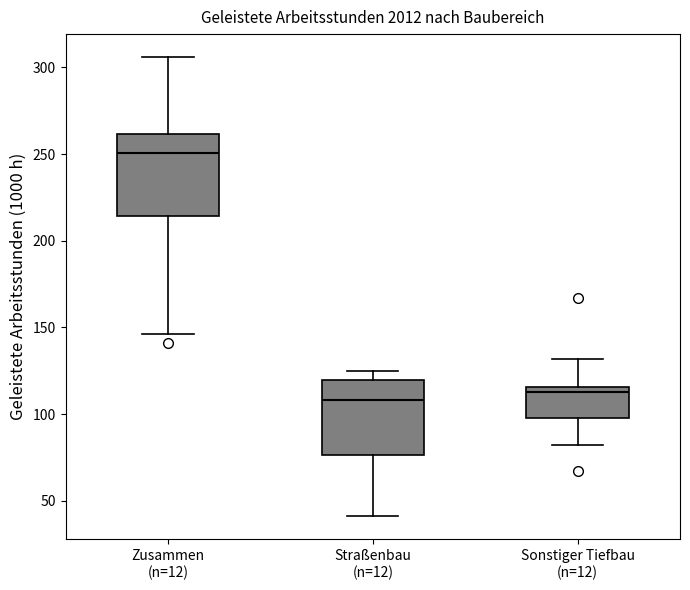

Where is the lower edge of the box for Sonstiger Tiefbau (n=12) on the y-axis? The values are not printed on the chart, so give them approximately, as read against the axis.

100